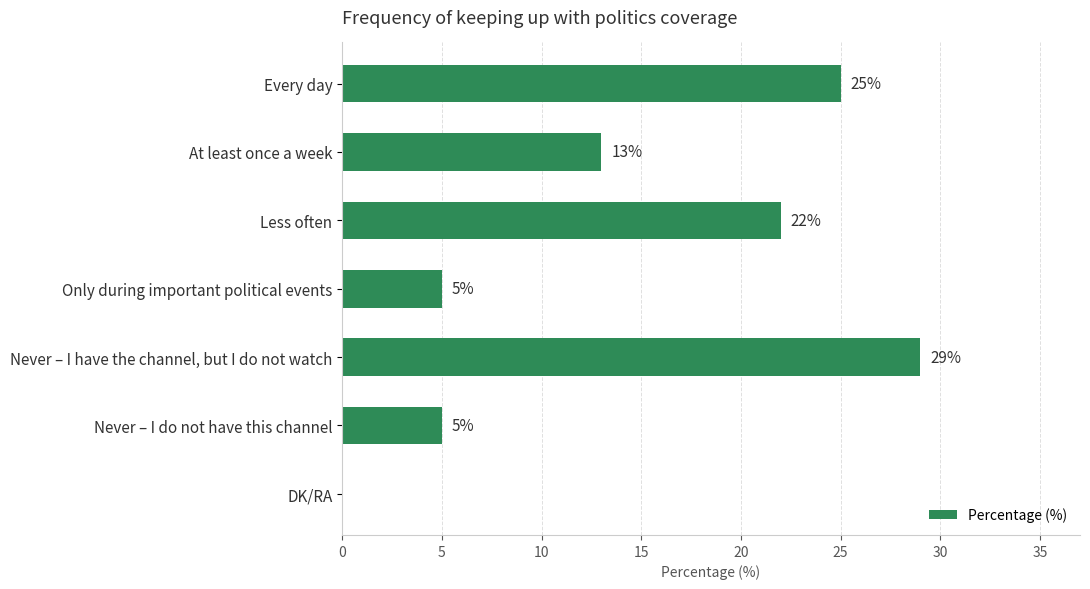

What is the sum of all values?

99